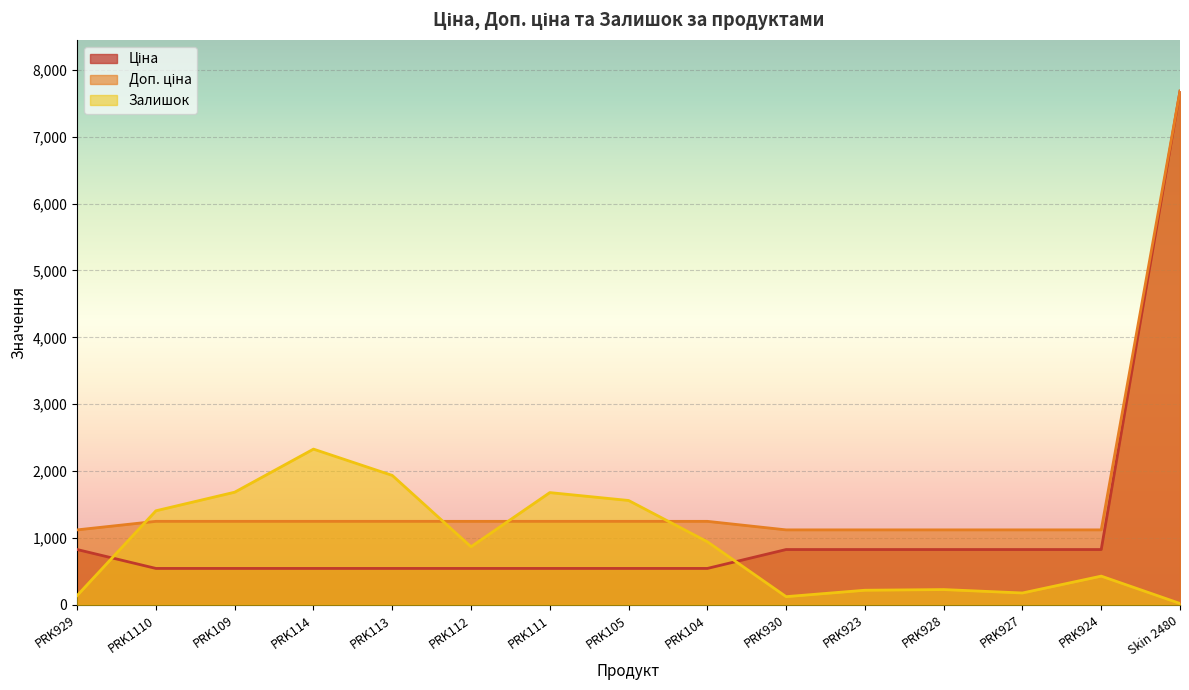

What is the approximate value of Доп. ціна at PRK928?

1121.5